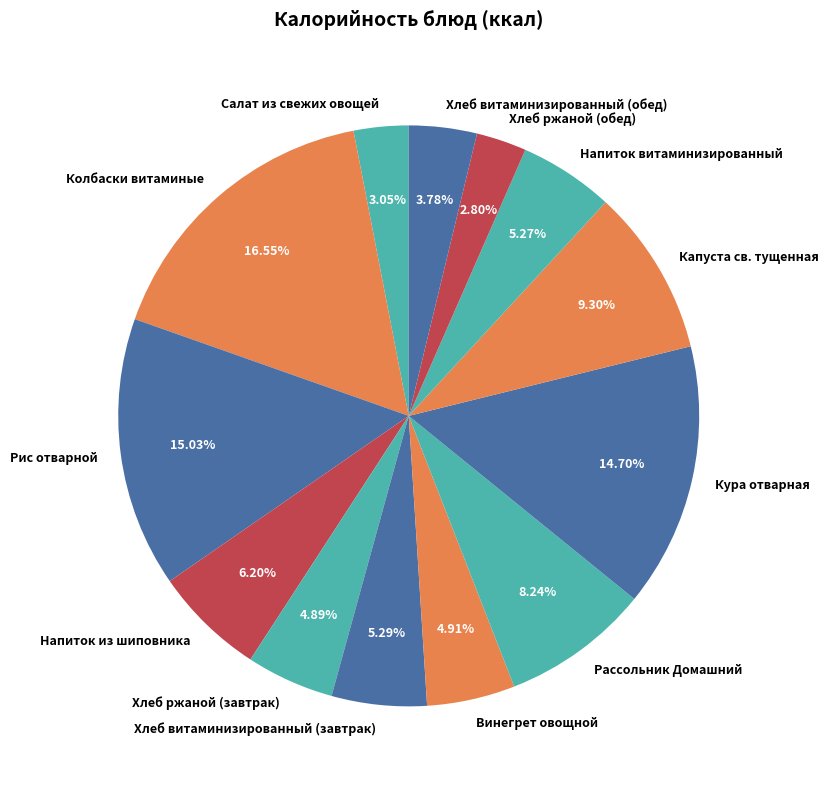

What is the total percentage of Хлеб витаминизированный (обед) and Винегрет овощной?

8.7%